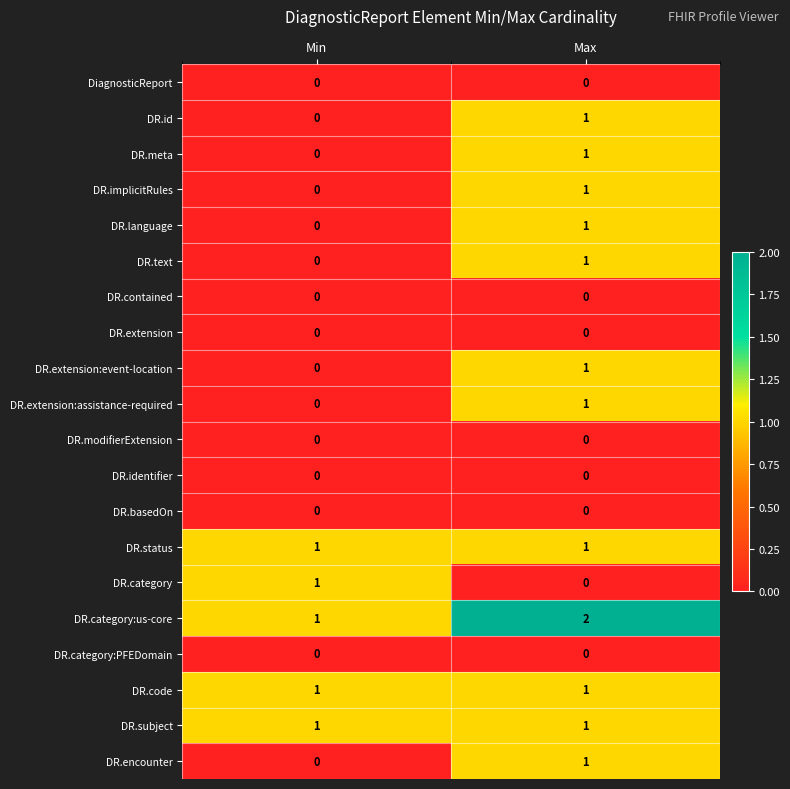

At which category is the sum across all series the highest?

Max